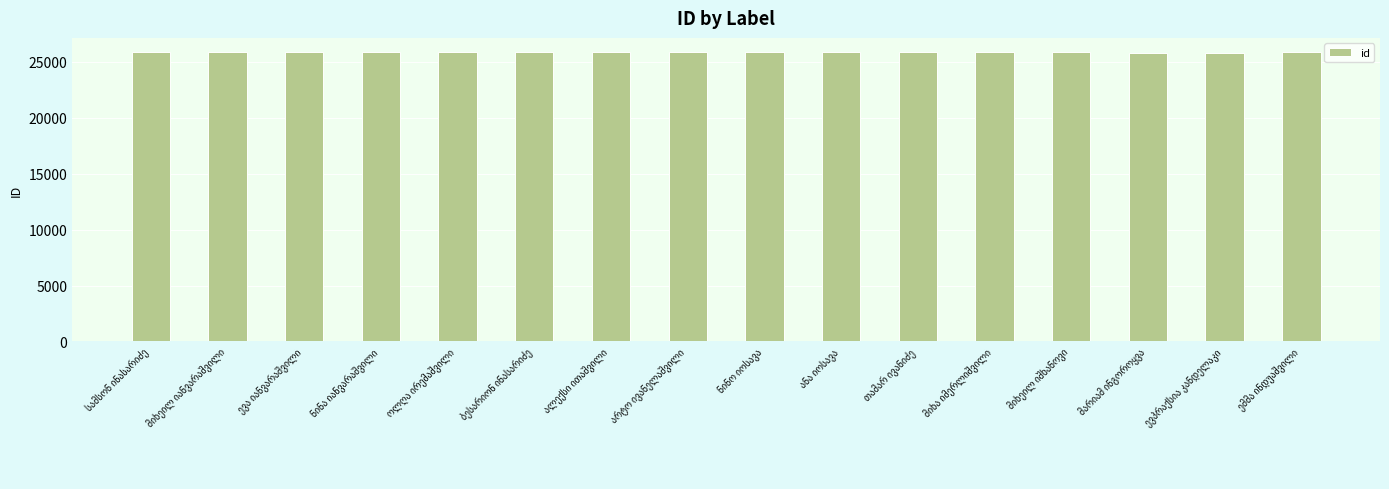

What is the minimum value shown in the chart?

25837